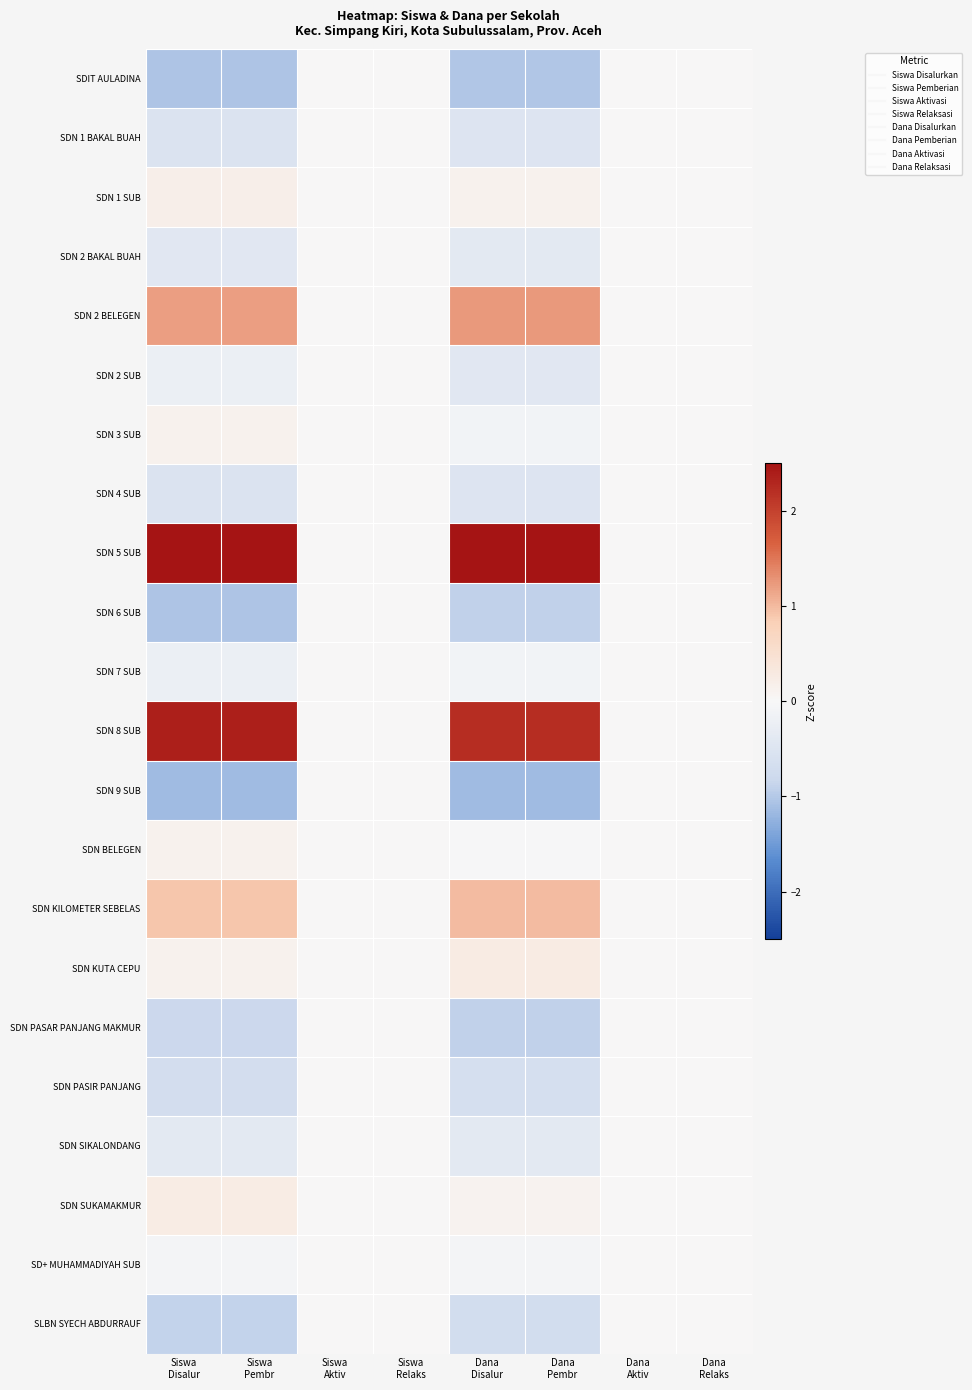

Between Dana
Aktiv and Dana
Relaks, which is larger?

Dana
Aktiv